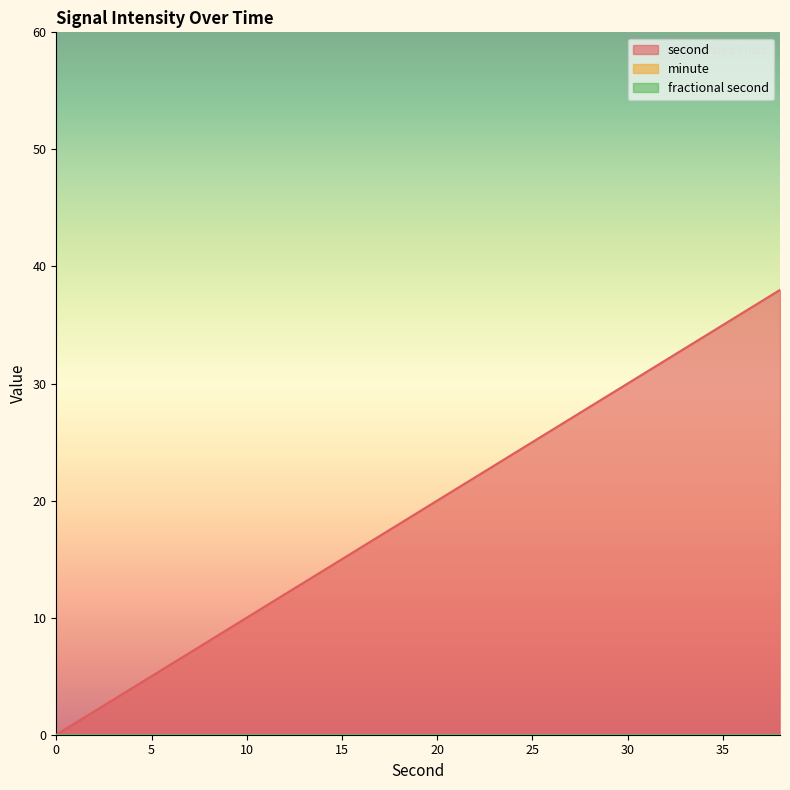

Which series has the largest range (max minus min)?

second